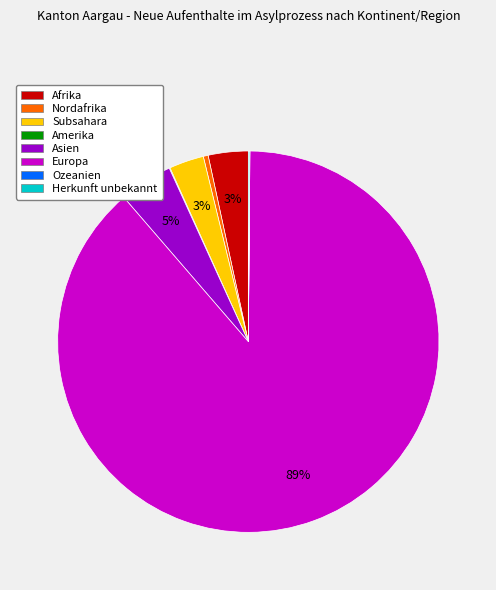

What is the largest slice in the pie chart?

Europa